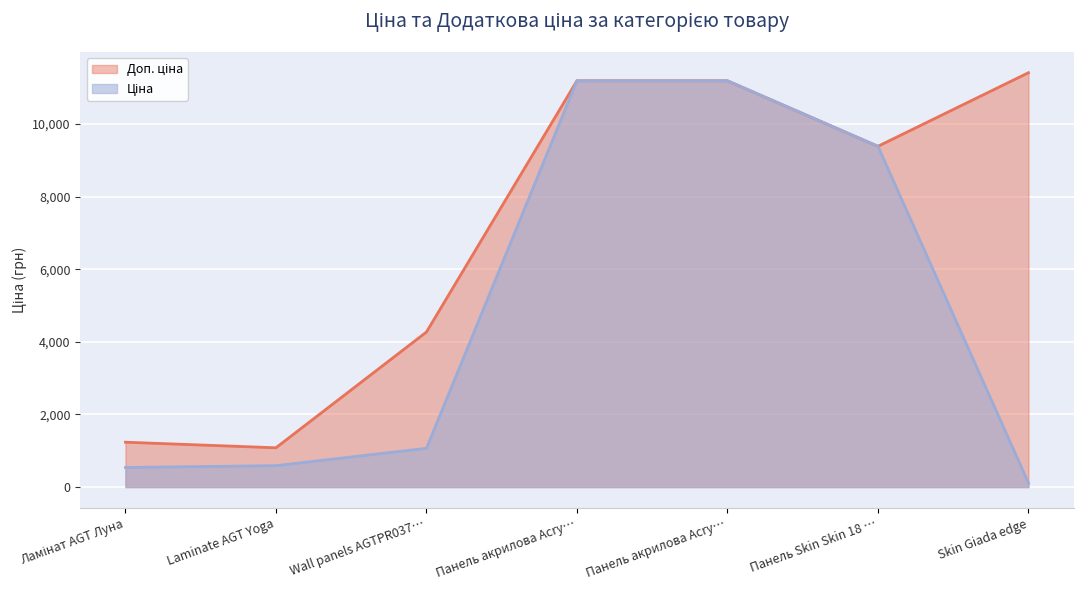

Is the value of Доп. ціна at Laminate AGT Yoga greater than the value of Ціна at Ламінат AGT Луна?

Yes